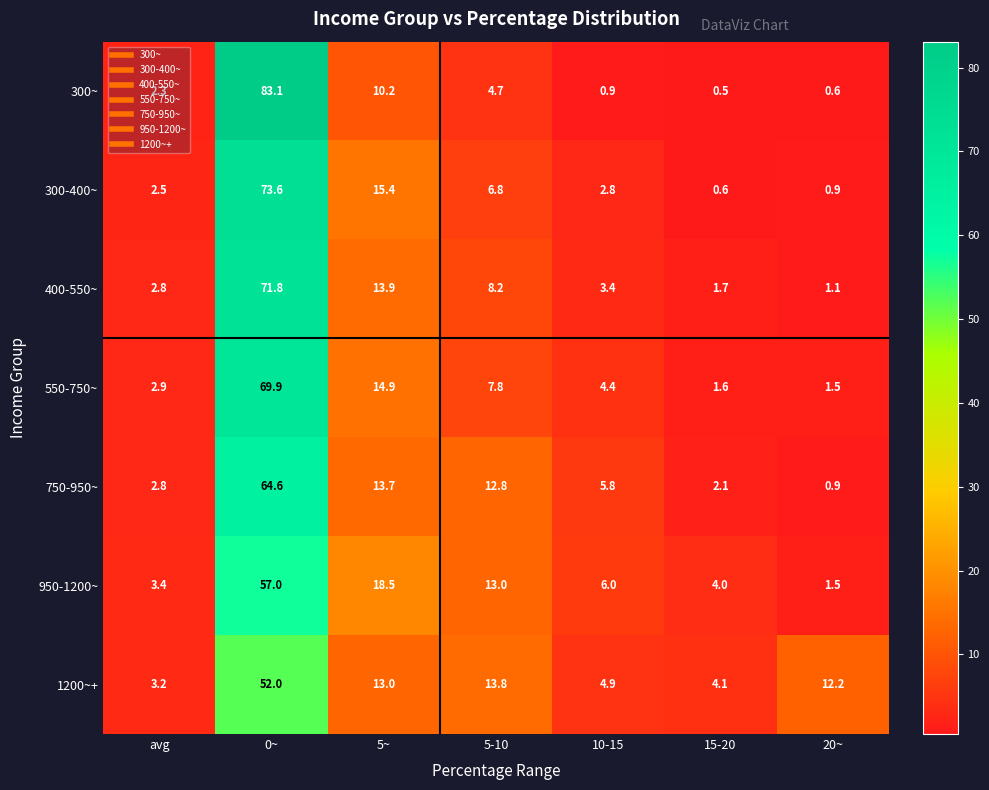

What is the spread (max minus min) of values at 15-20?

3.6